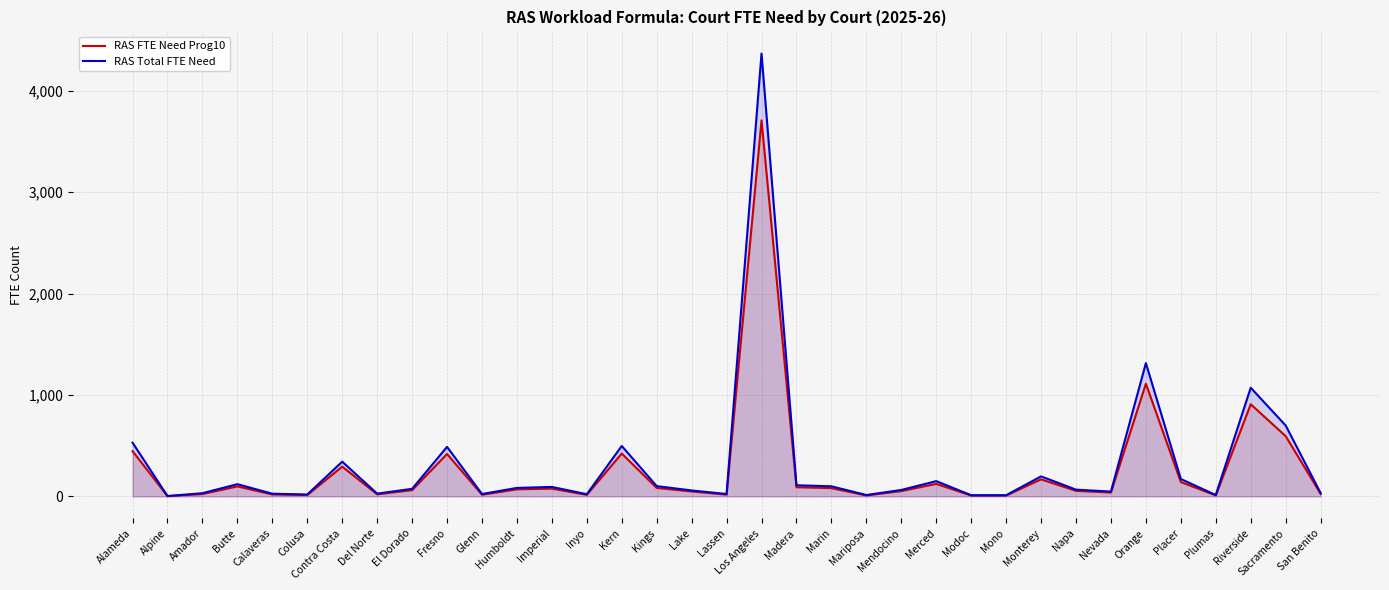

In RAS FTE Need Prog10, how many points are lower than both neighbors (excluding endpoints)?

9